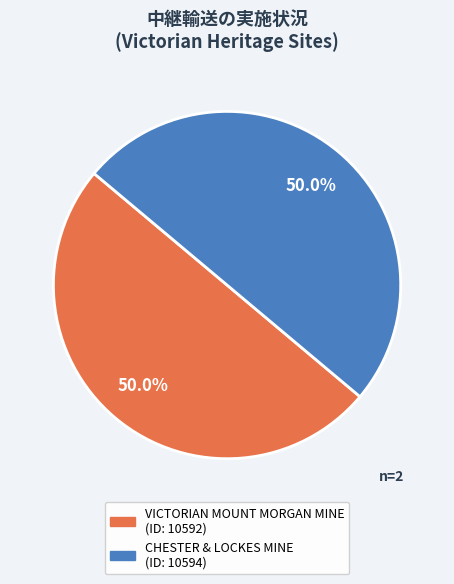

How many segments does this pie chart have?

2